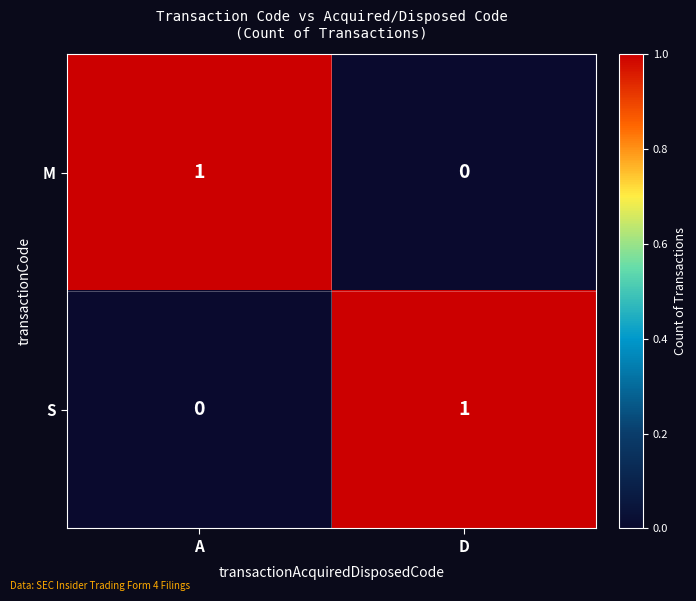

At which label is M closest to 0?

D